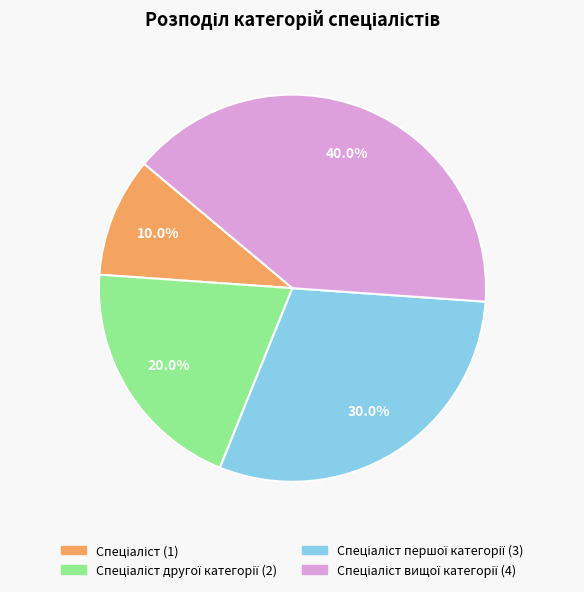

Is there a majority slice in this chart?

No